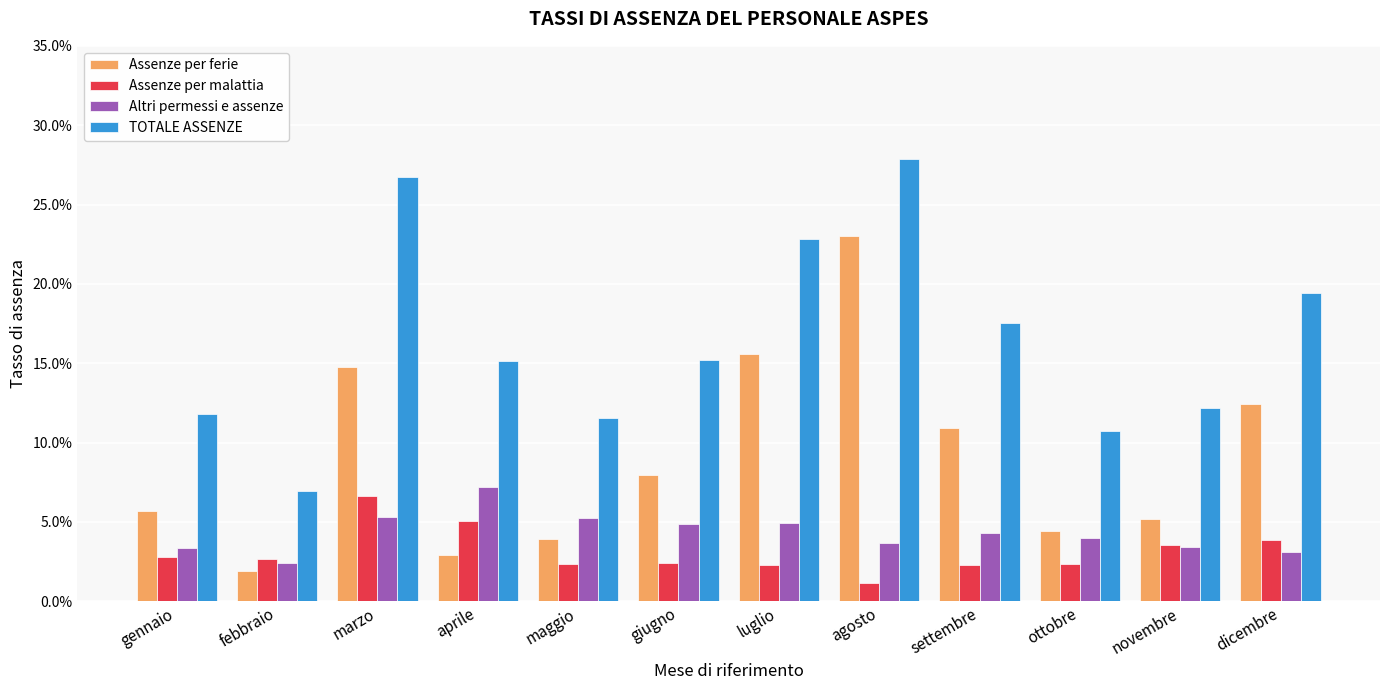

What is the label of the 5th bar from the right?

agosto